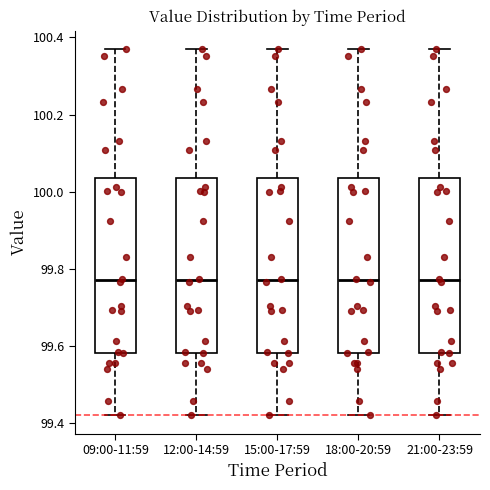

Where does the lower whisker of the box for 18:00-20:59 end on the y-axis? The values are not printed on the chart, so give them approximately, as read against the axis.

99.42